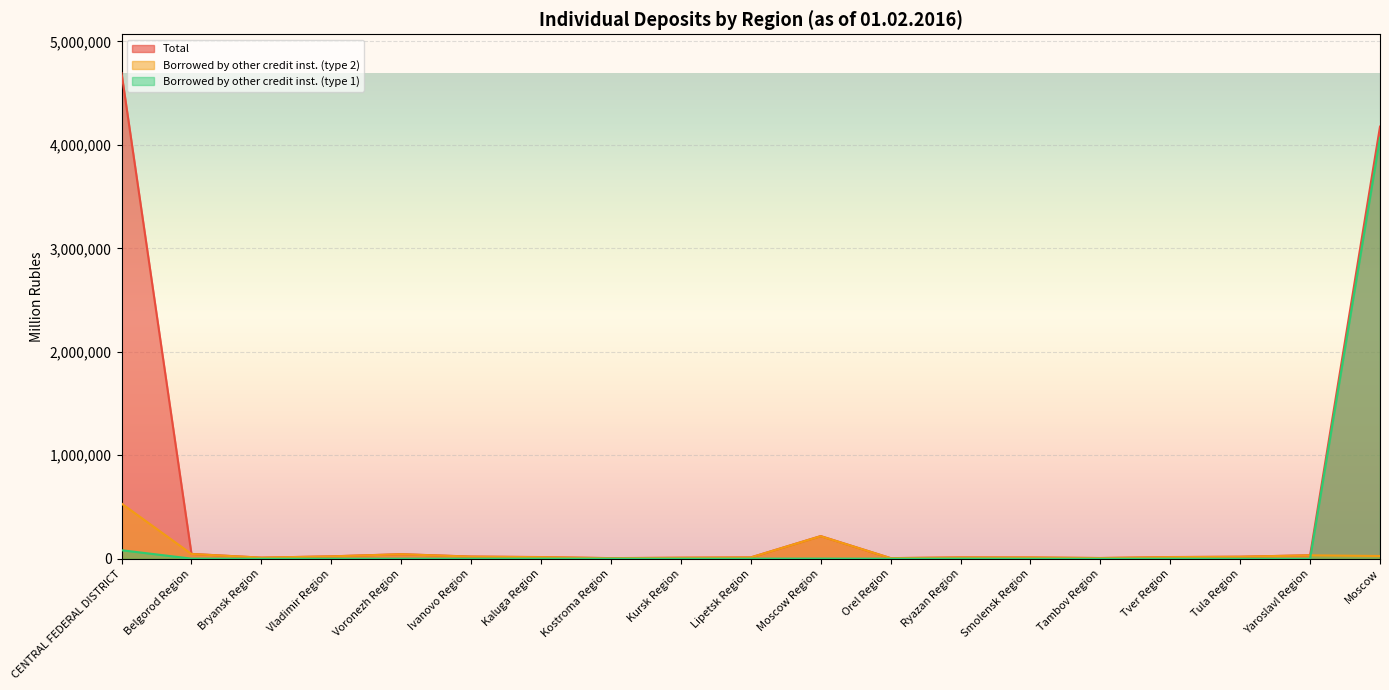

How many lines are shown in the chart?

3